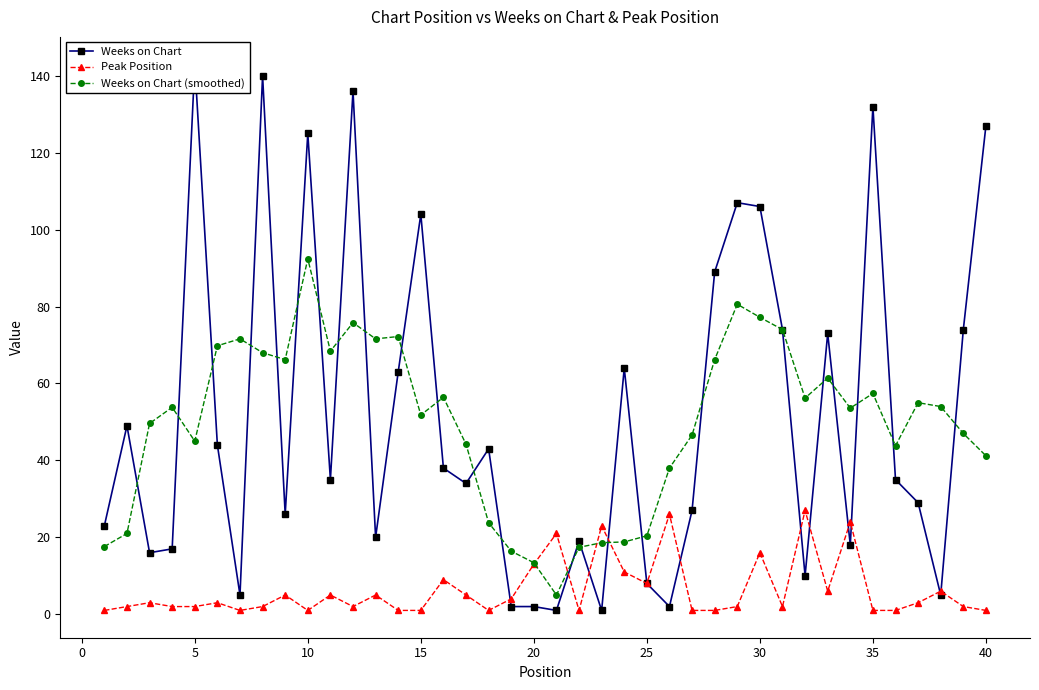

The value of Weeks on Chart (smoothed) at 30 is 77.2. True or false?

True